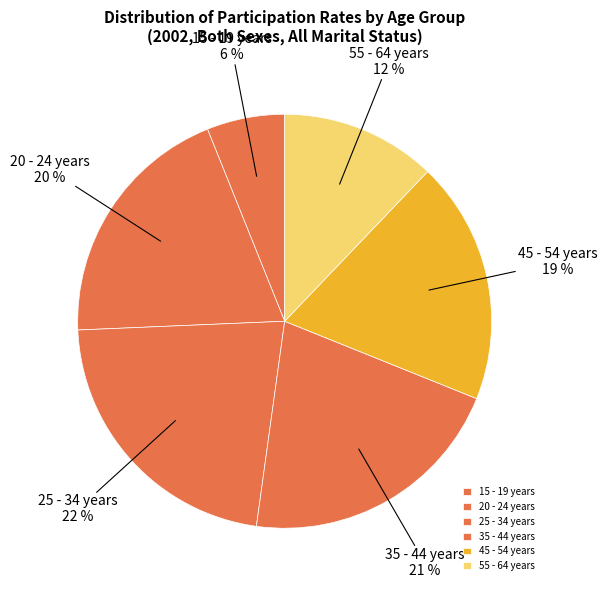

Does 25 - 34 years represent more than half of the total?

No